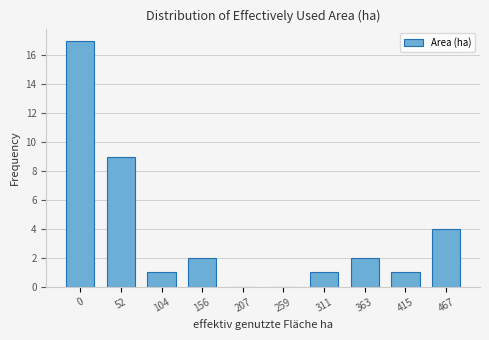

Reading left to right, what are all the values shown in this chart?

0=17	52=9	104=1	156=2	207=0	259=0	311=1	363=2	415=1	467=4